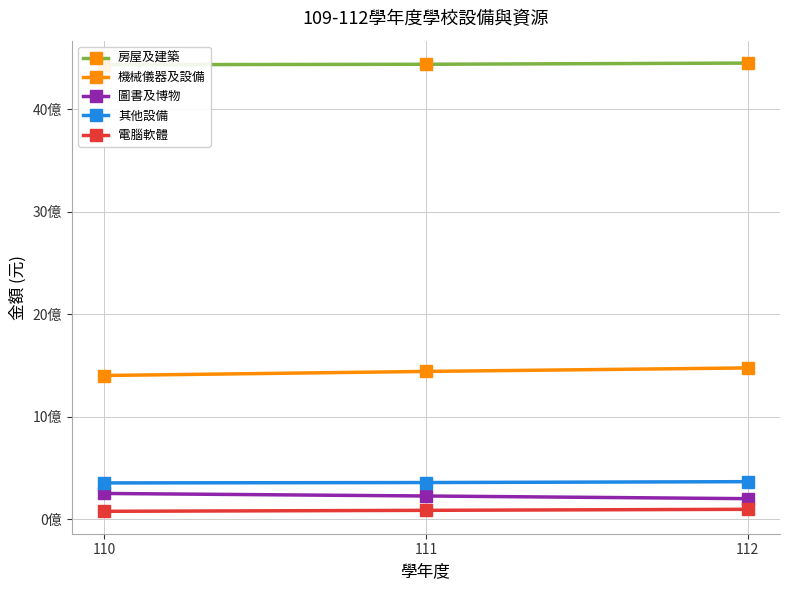

Rank the categories by 圖書及博物 value from lowest to highest.

112, 111, 110